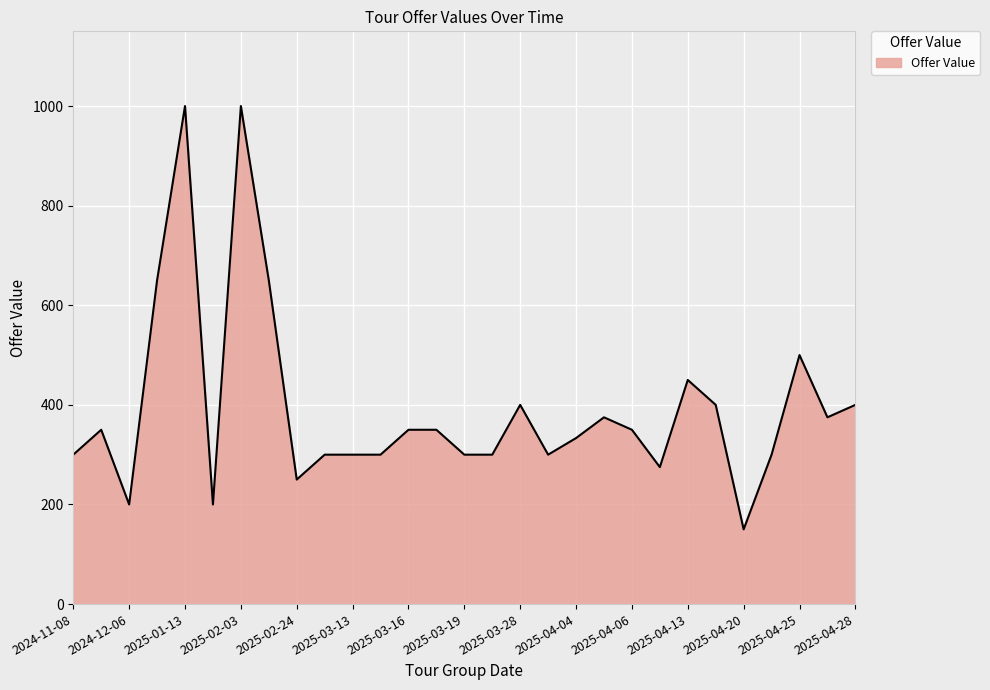

How many lines are shown in the chart?

1